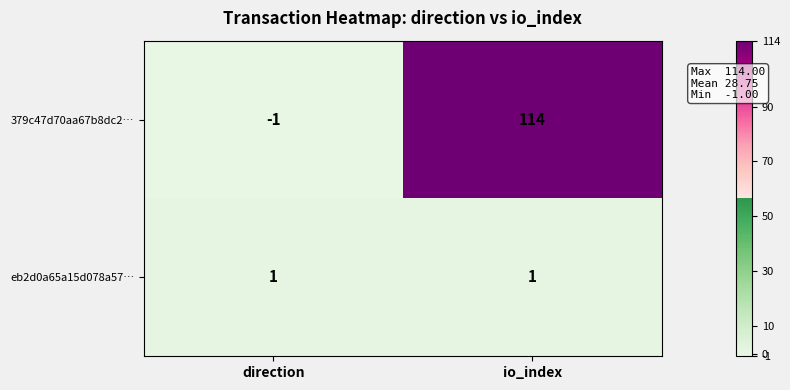

Which category has the highest value across all series?

io_index